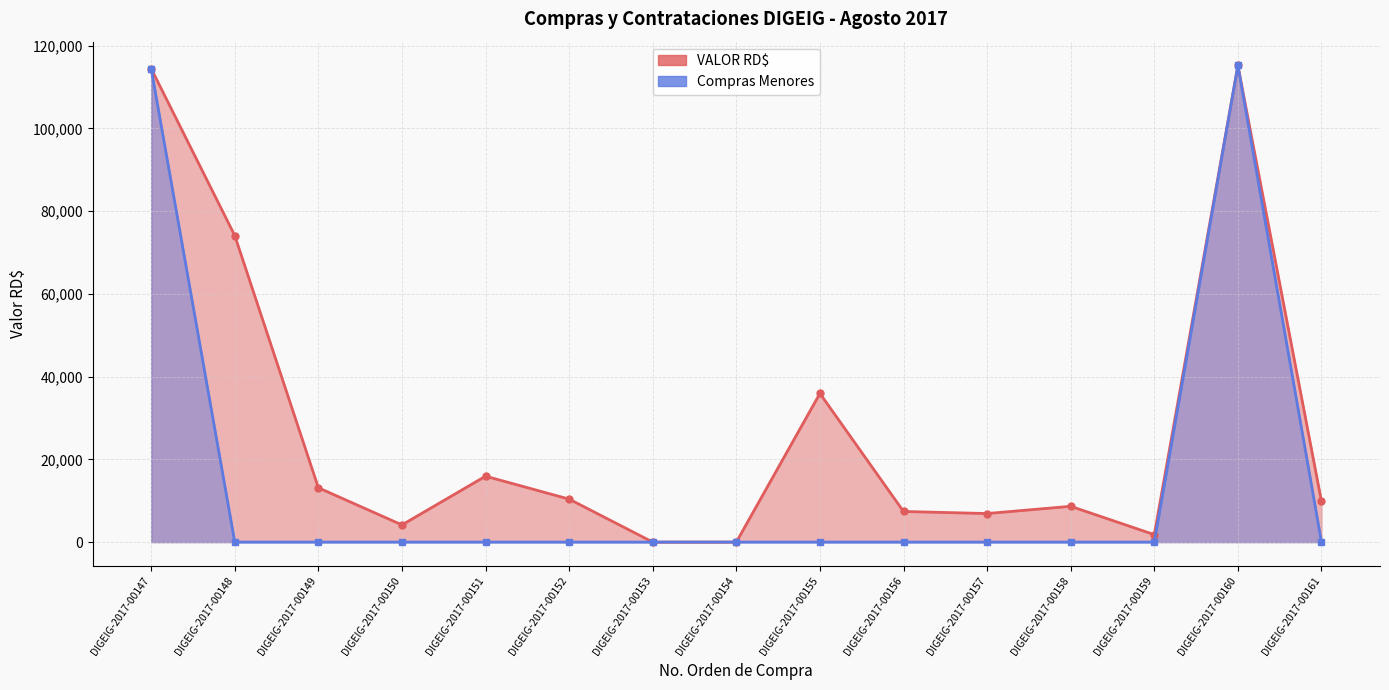

Where is Compras Menores nearest to the value 57600?

DIGEIG-2017-00147